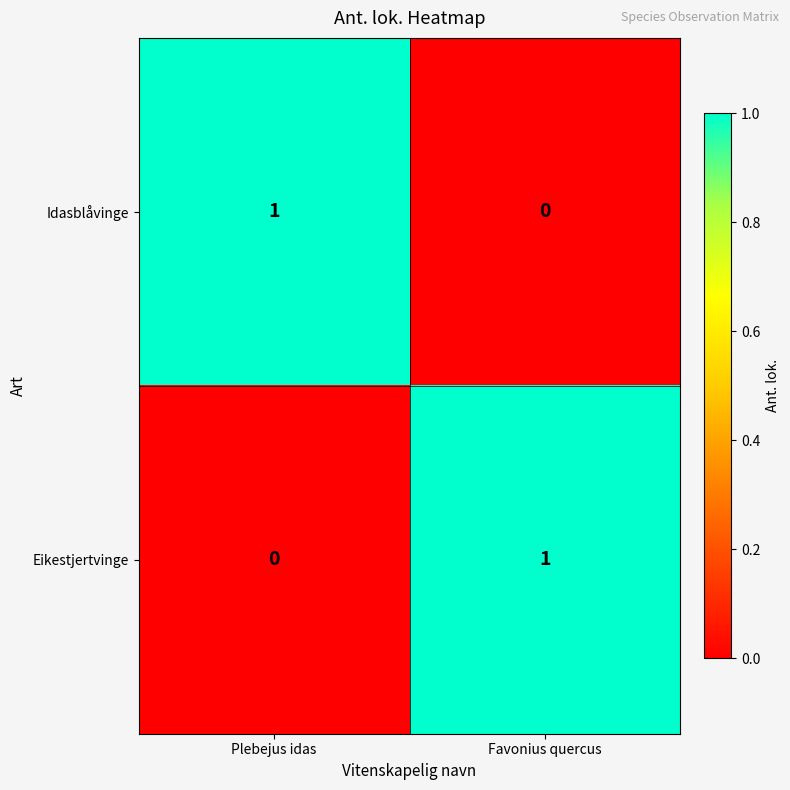

At Favonius quercus, list the series in order from smallest to largest.

Idasblåvinge, Eikestjertvinge